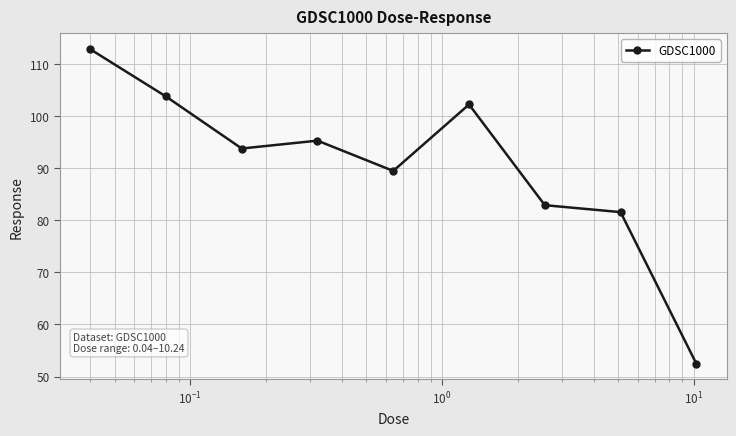

How many interior local valleys (lower than both neighbors) does the data have?

2